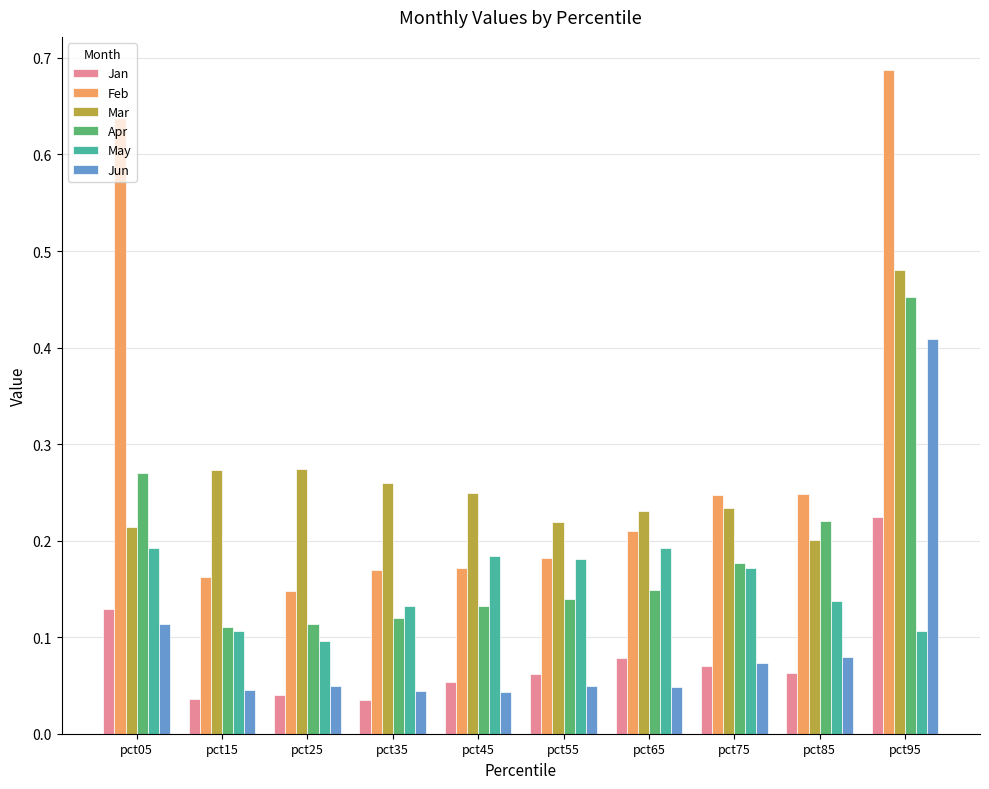

Count the Apr values in the range 0 to 1.

10